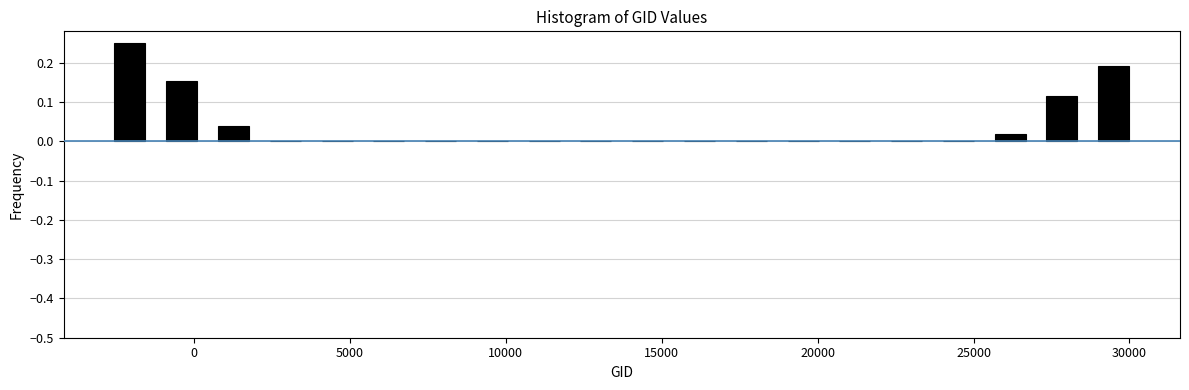

Around what value on the x-axis is the tallest bar? Give the approximate position of its centre, as read against the axis.

-2000